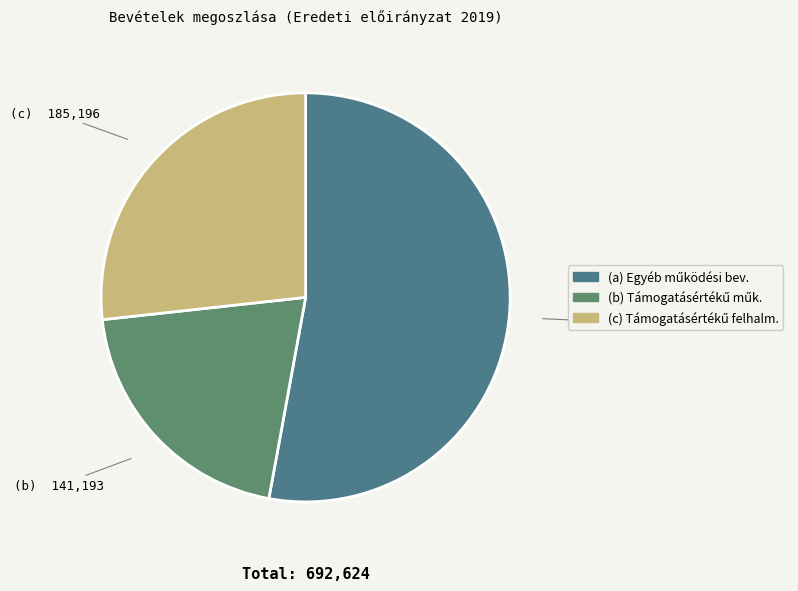

Count the number of slices in the pie.

3